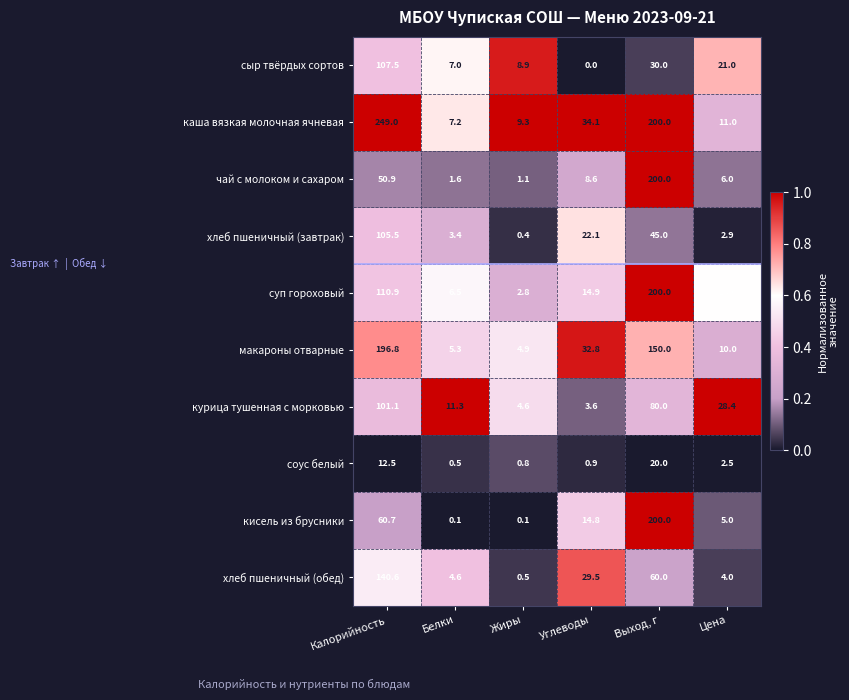

The value of курица тушенная с морковью at Цена is 28.4. True or false?

True